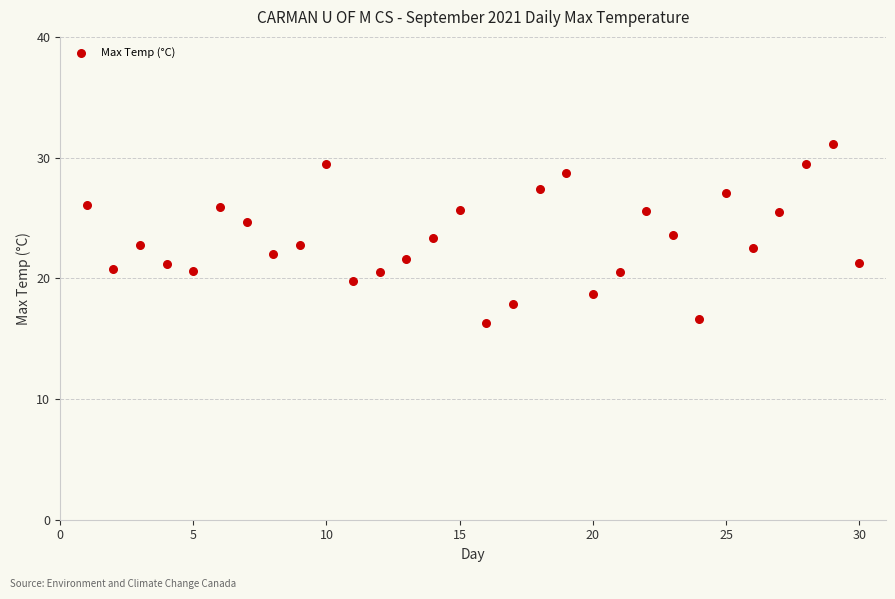

What is the range of Y values (max minus min)?

14.8